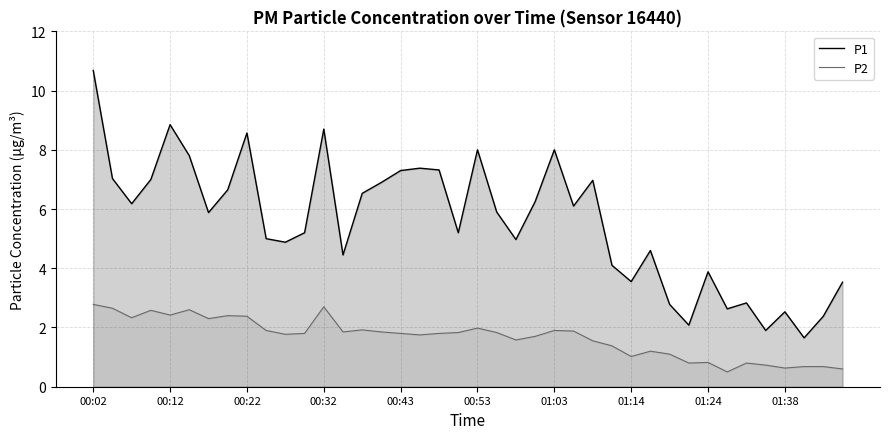

Which category has the highest value across all series?

00:02